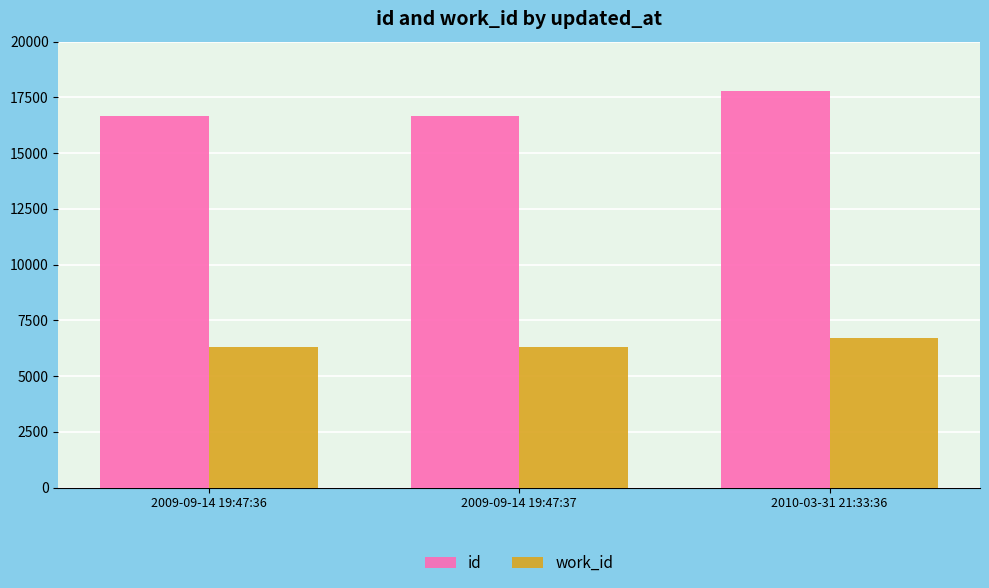

What is the difference between the work_id values at 2010-03-31 21:33:36 and 2009-09-14 19:47:36?

399